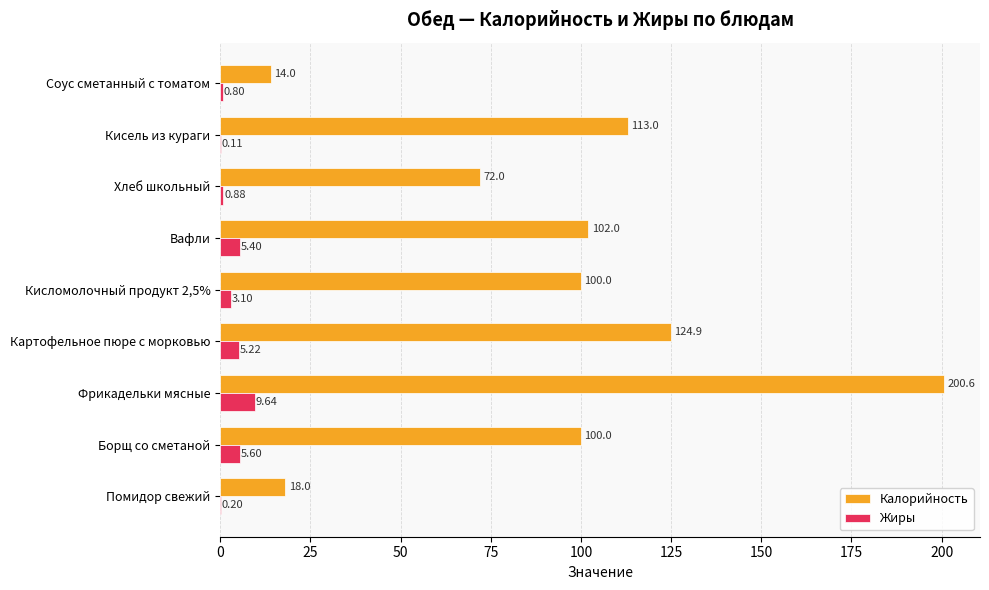

At which category is the sum across all series the highest?

Фрикадельки мясные